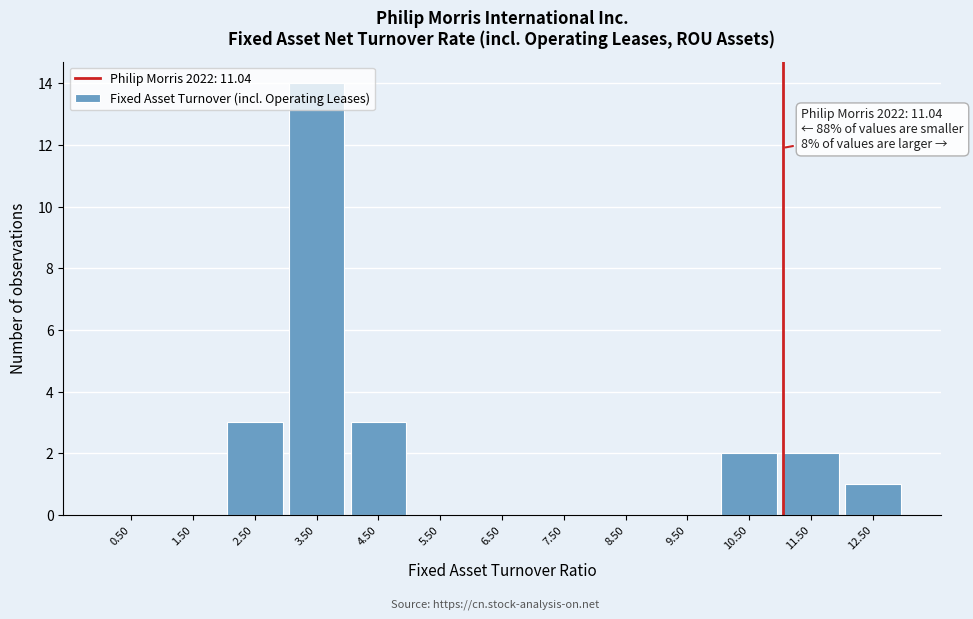

Over which range of the x-axis is the bar tallest?

3 to 4